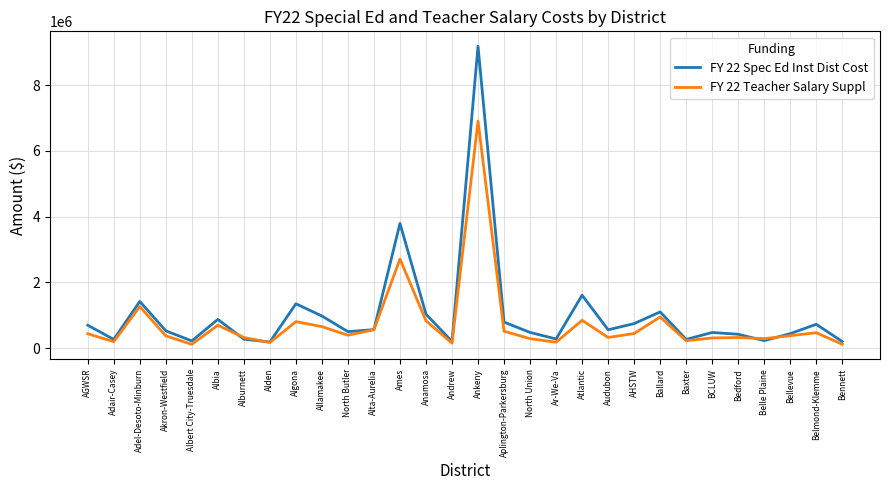

What is the greatest value displayed?

9183493